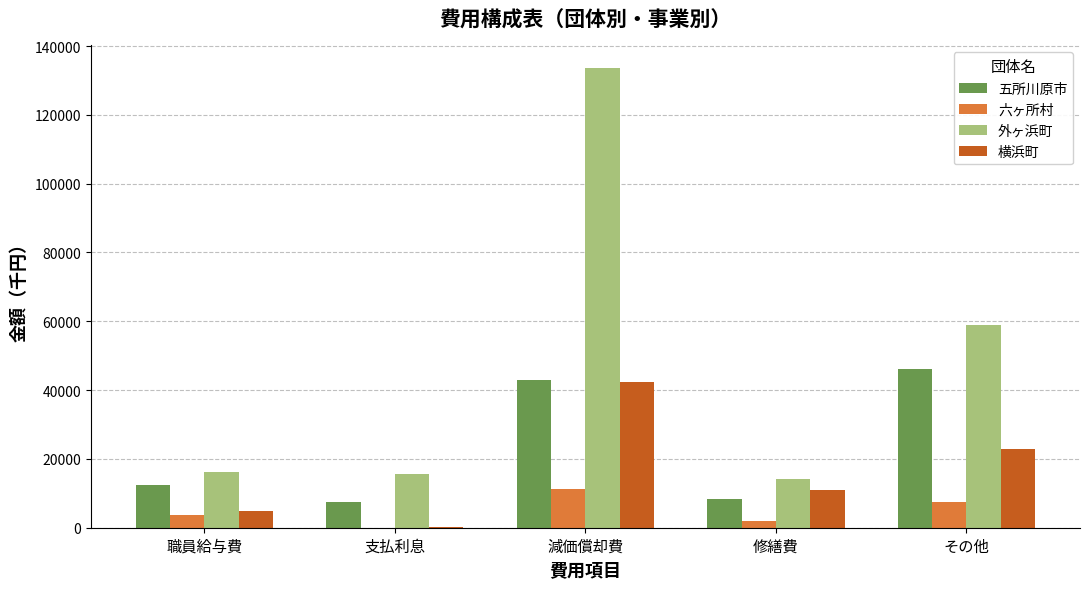

What is the approximate value of 横浜町 at 支払利息?

269